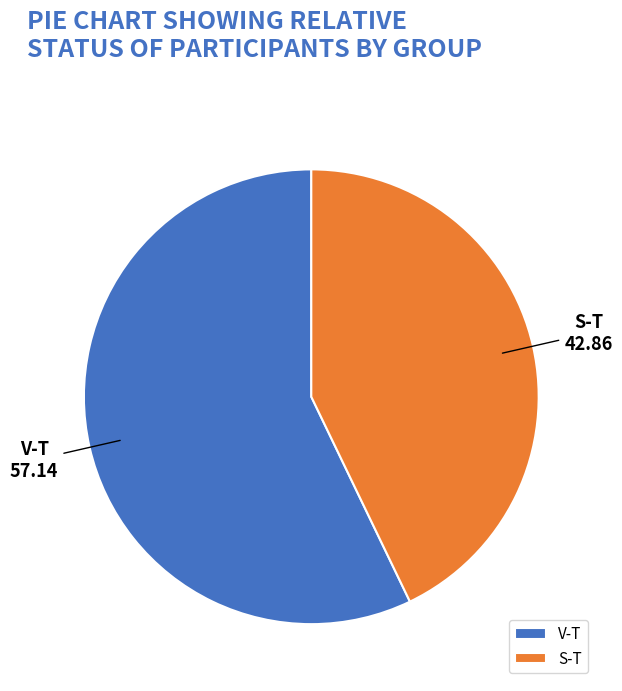

The S-T slice represents 54% of the pie. True or false?

False